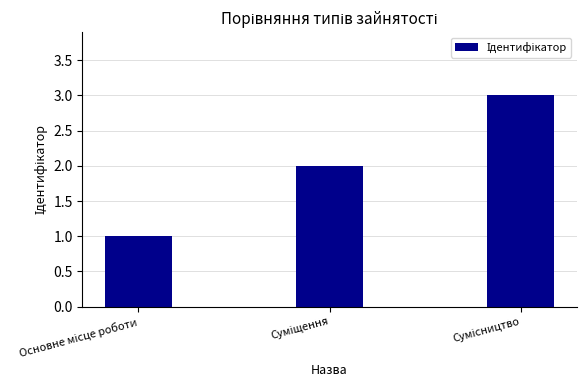

What is the difference between the maximum and minimum values?

2